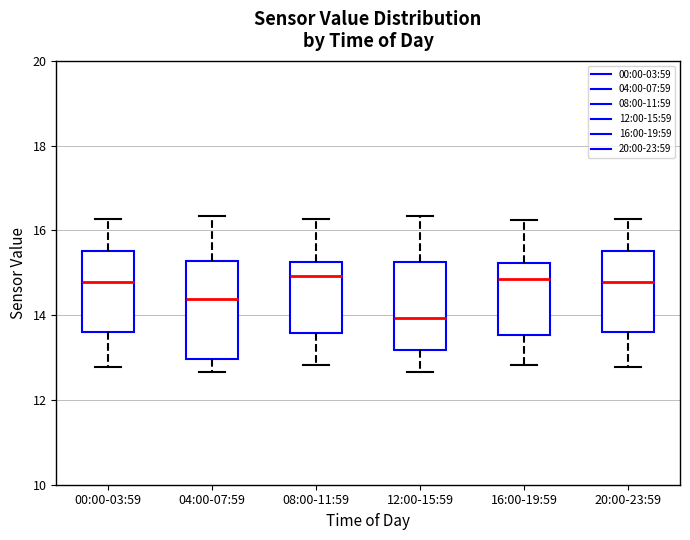

Which box is the tallest, from its lower edge to its upper edge?

04:00-07:59